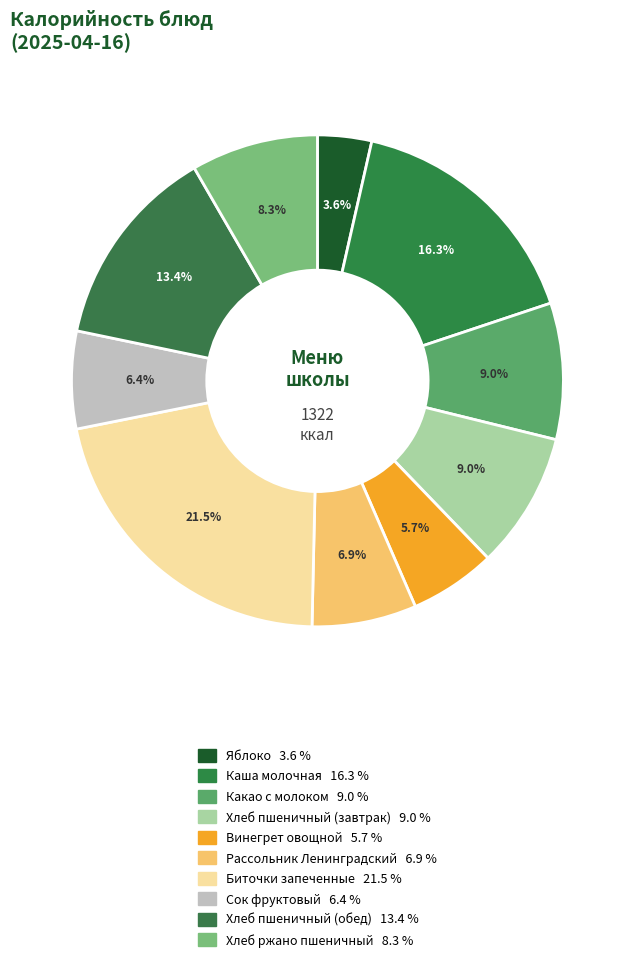

Combined, what portion of the pie is Рассольник Ленинградский and Яблоко?

10.4%